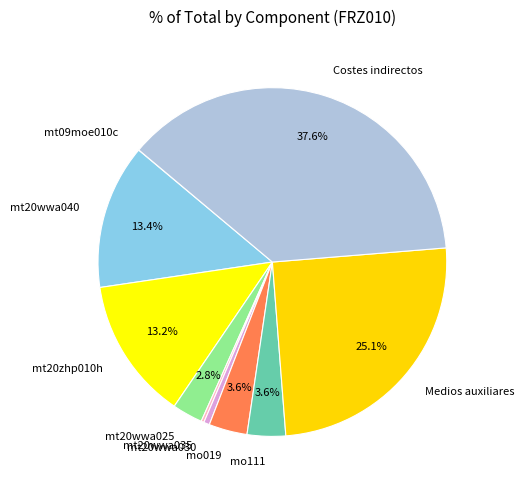

Which category has the biggest portion of the pie?

Costes indirectos